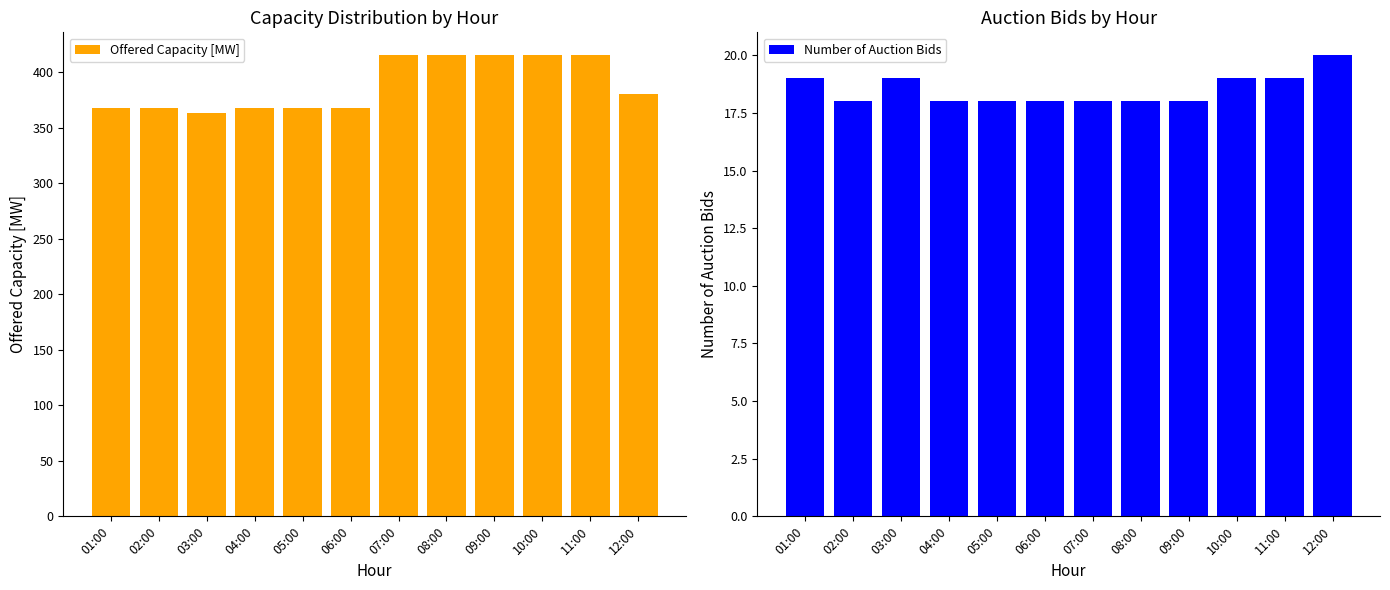

List the labels in order of Offered Capacity [MW] value, smallest first.

03:00, 01:00, 02:00, 04:00, 05:00, 06:00, 12:00, 07:00, 08:00, 09:00, 10:00, 11:00